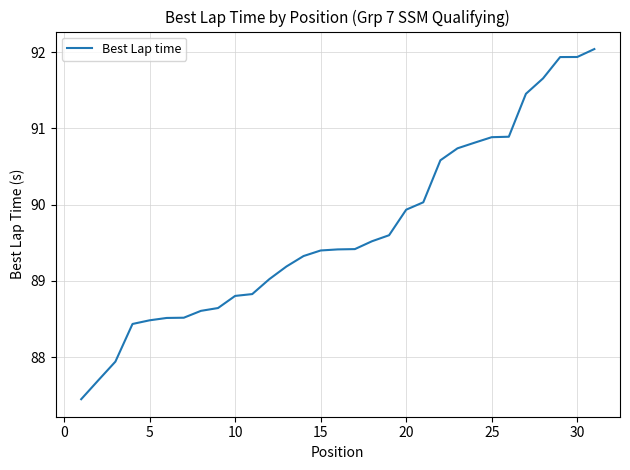

What is the difference between the maximum and minimum values?

4.6